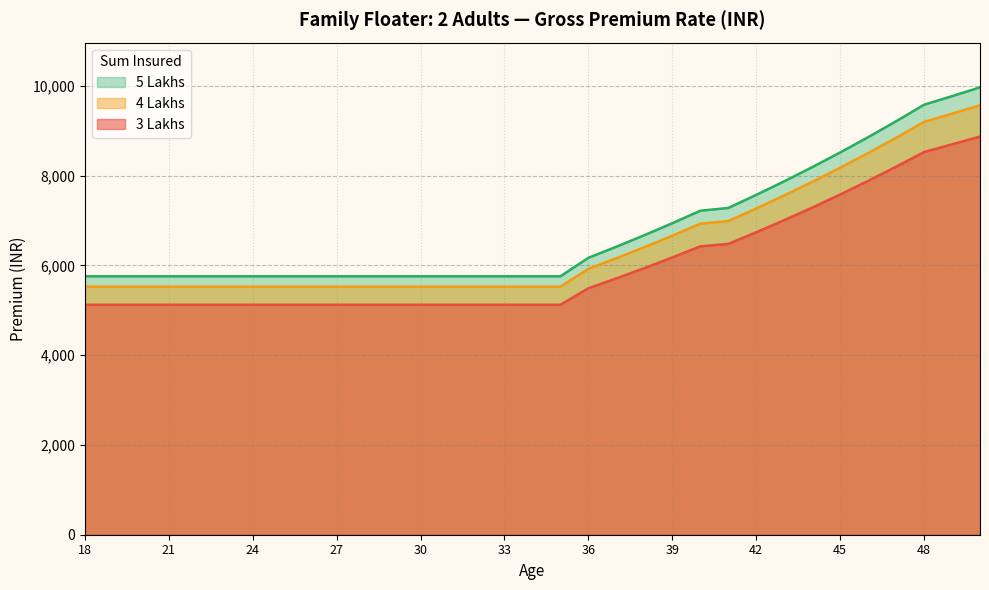

At which category is the sum across all series the highest?

50